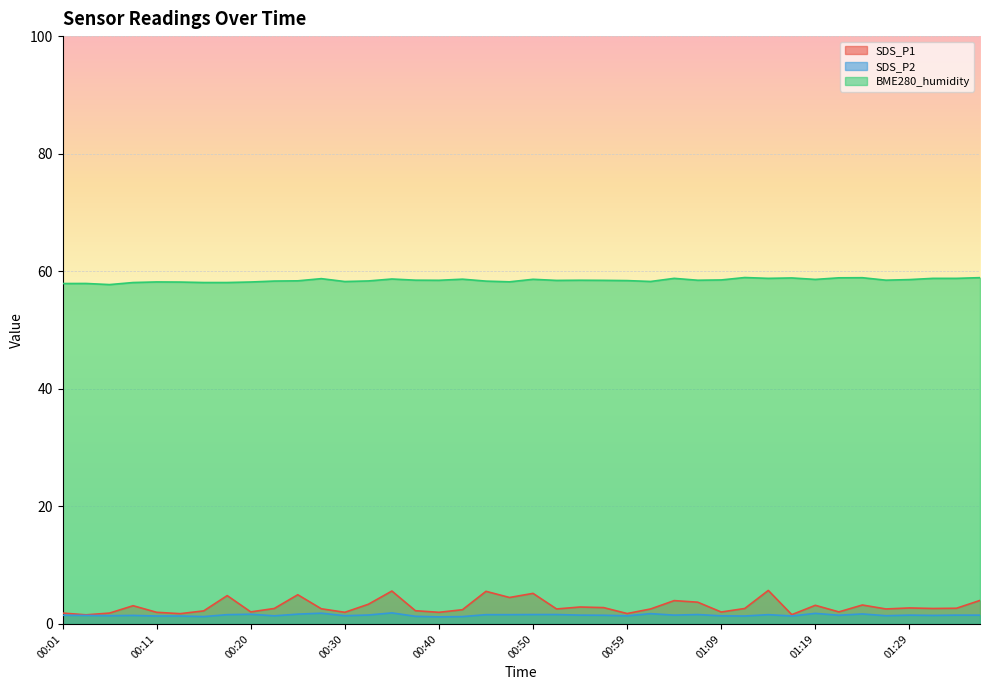

Which series has the largest total across all categories?

BME280_humidity